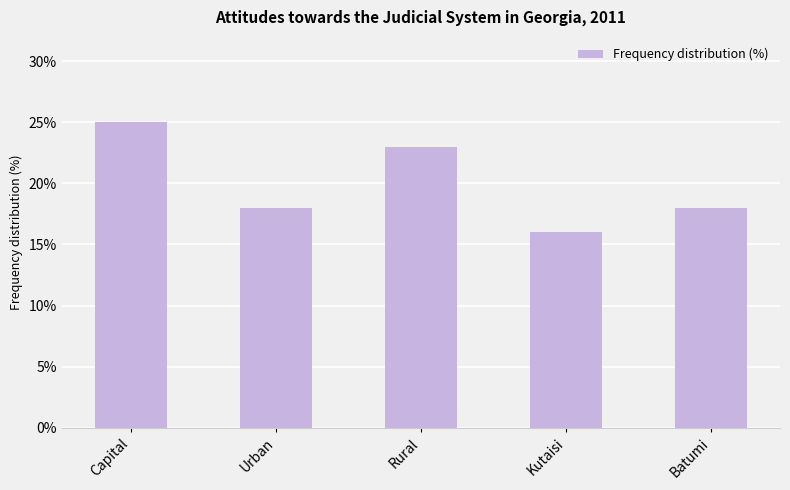

What is the change in value from Urban to Kutaisi?

-2